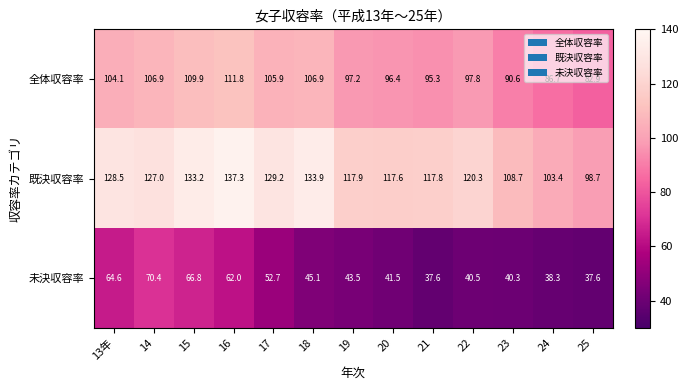

How many series are shown in this chart?

3